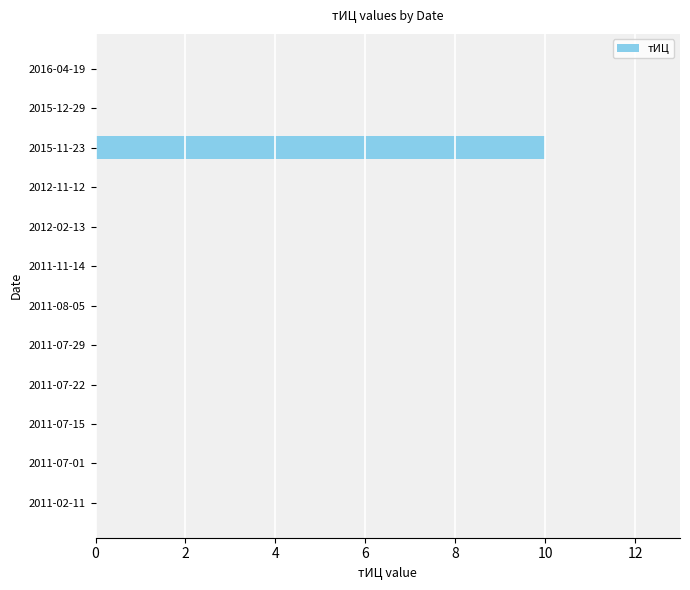

What is the greatest value displayed?

10